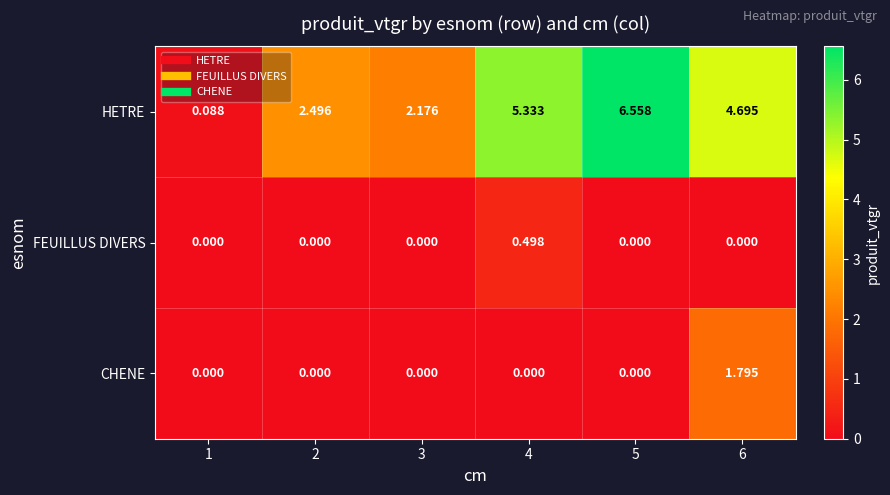

How many data points in FEUILLUS DIVERS are above 0?

1